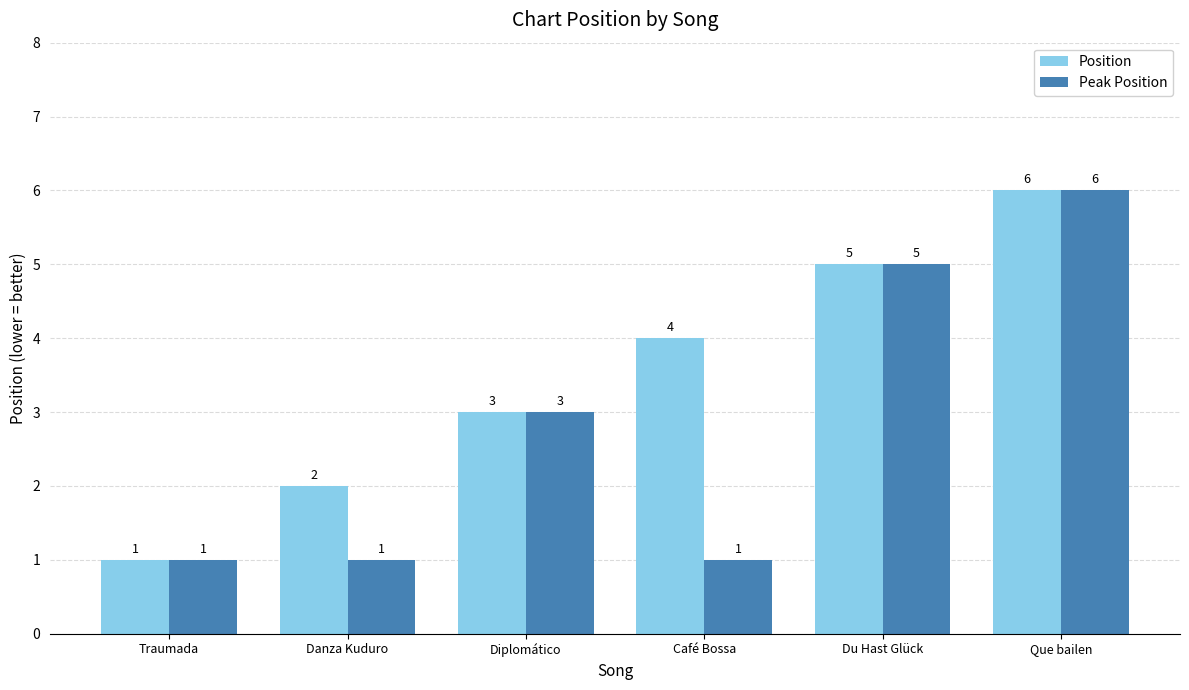

What is the label of the 4th bar from the left?

Café Bossa